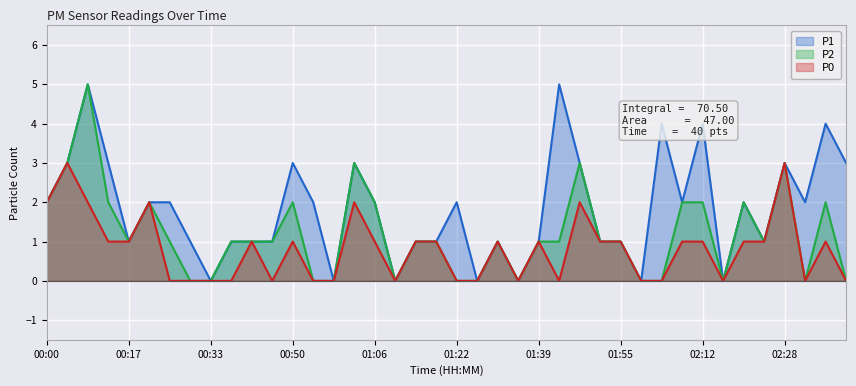

Is it true that P0 equals 5 at 02:28?

False